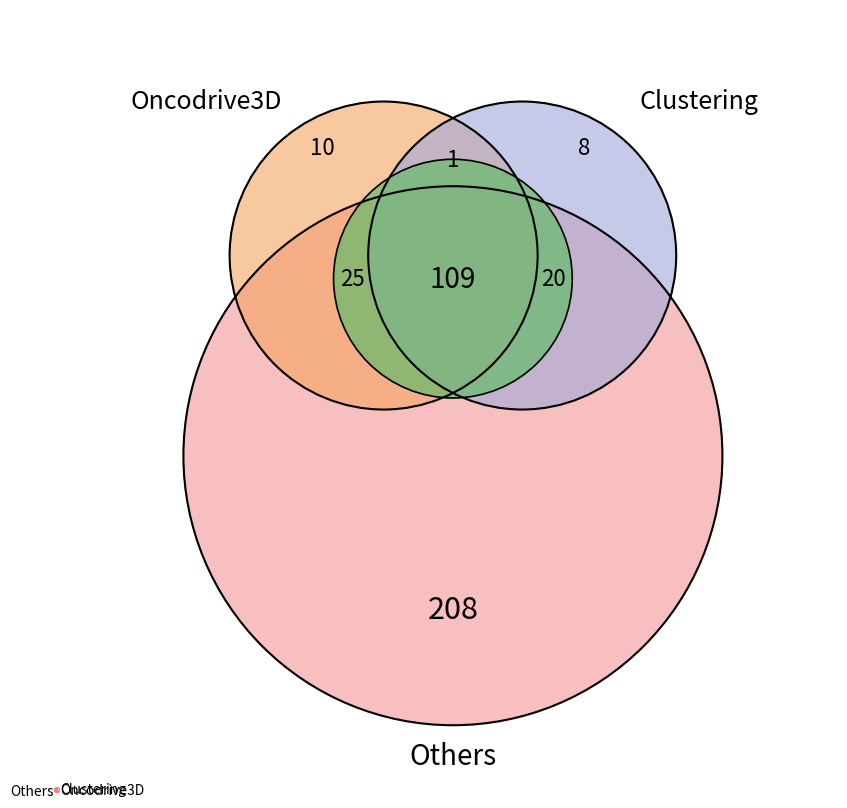

Rank the categories by value from highest to lowest.

Others, Oncodrive3D, Clustering